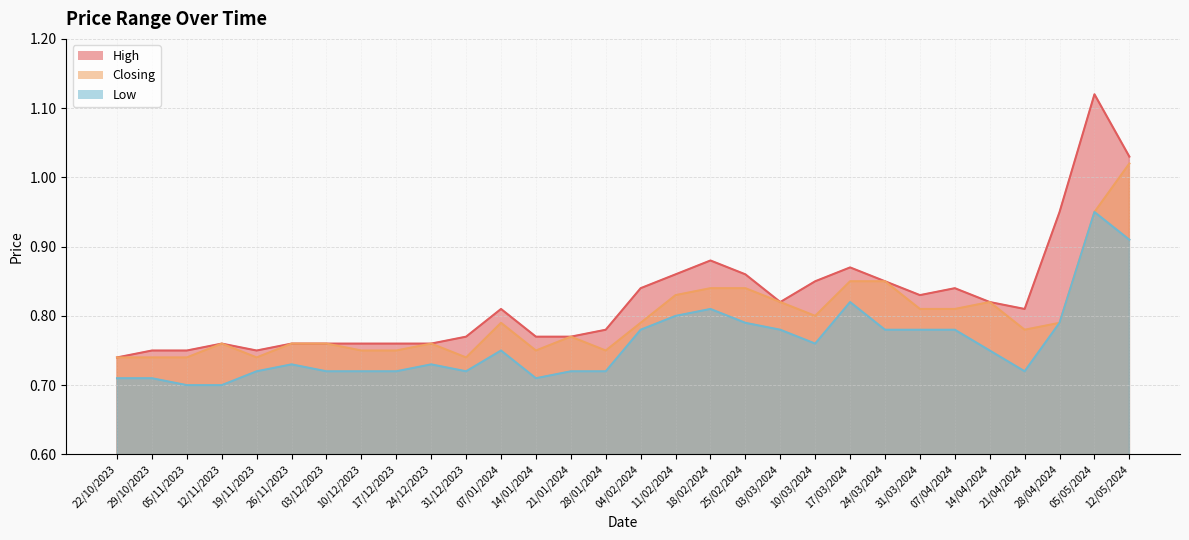

Between 05/11/2023 and 03/12/2023, which series saw the biggest shift?

Closing